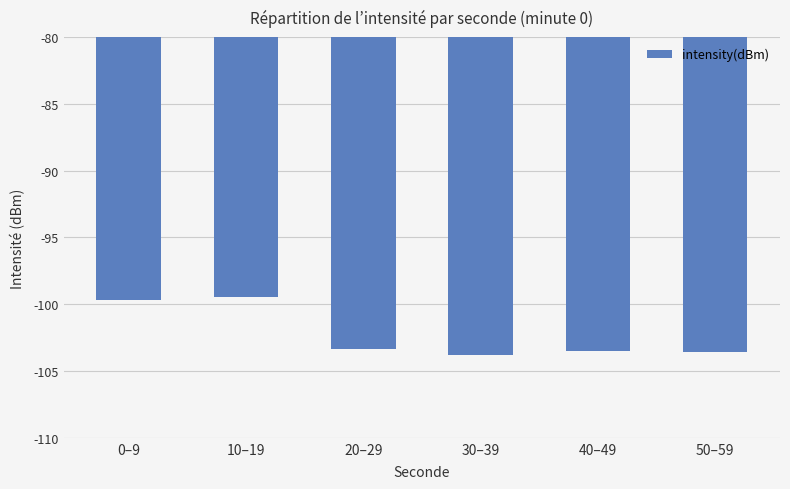

The chart shows a value of -162.8 at 40–49. True or false?

False